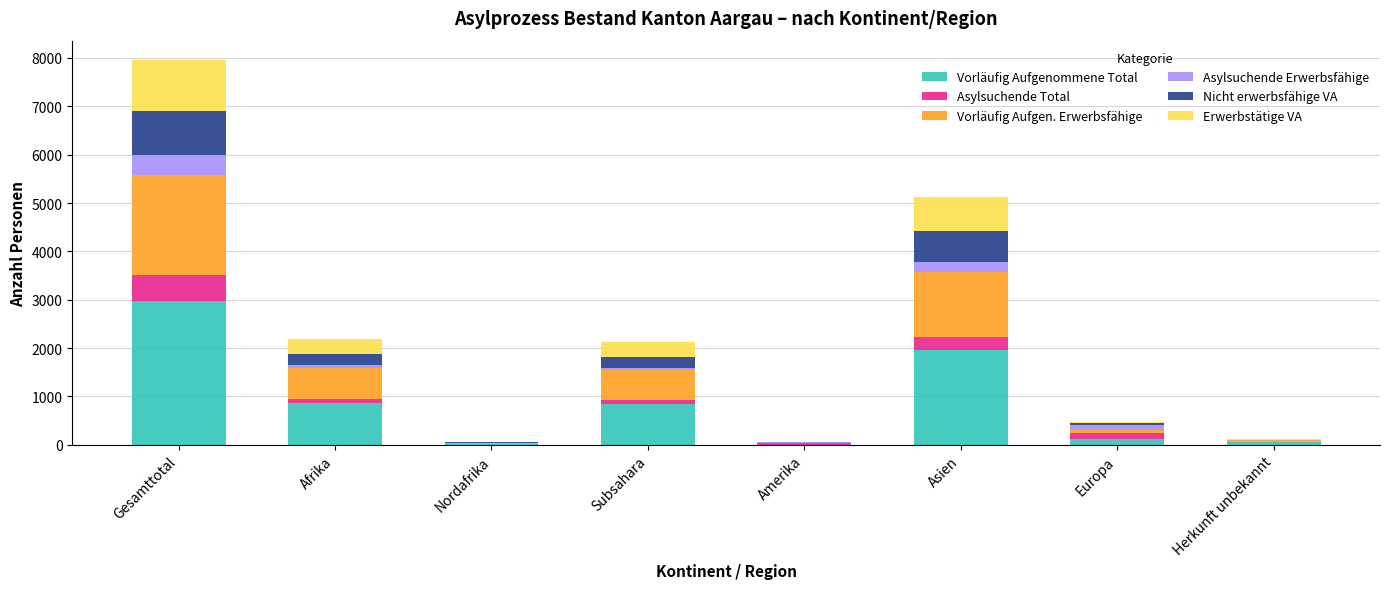

At which category is the sum across all series the highest?

Gesamttotal